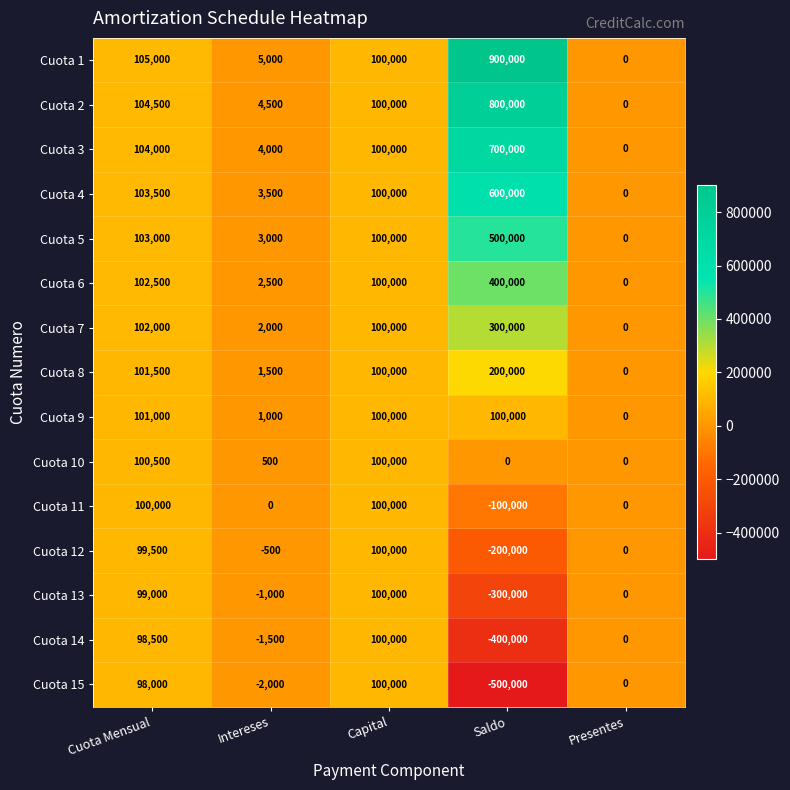

What is the minimum value shown in the chart?

-500000